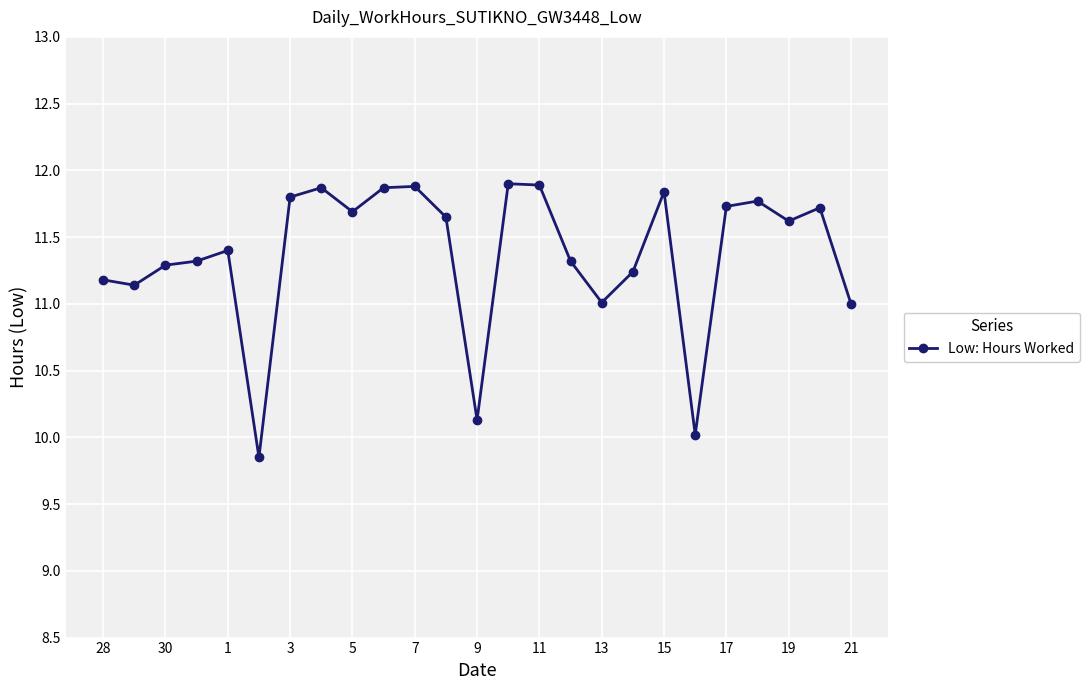

What is the difference between the second highest and second lowest values?

1.9